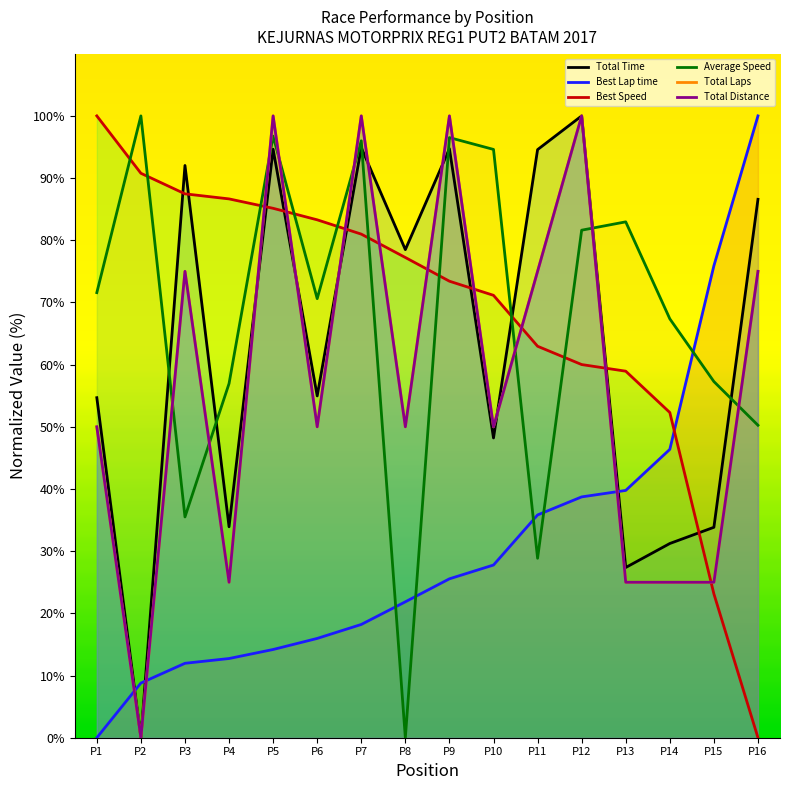

Does the chart have visible grid lines?

No